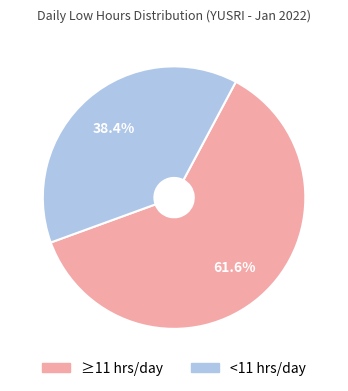

Is there any slice that represents more than half of the pie?

Yes